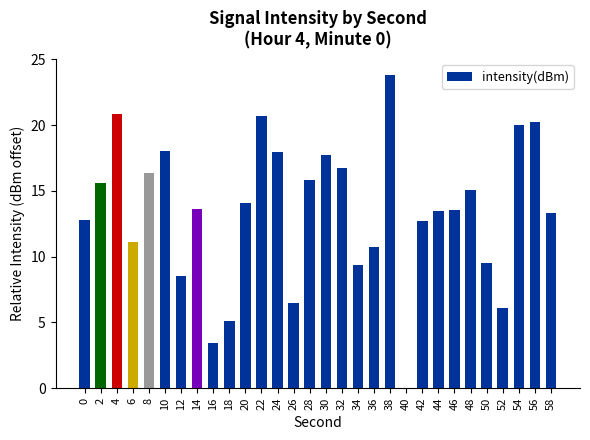

What is the sum of all values?

402.8